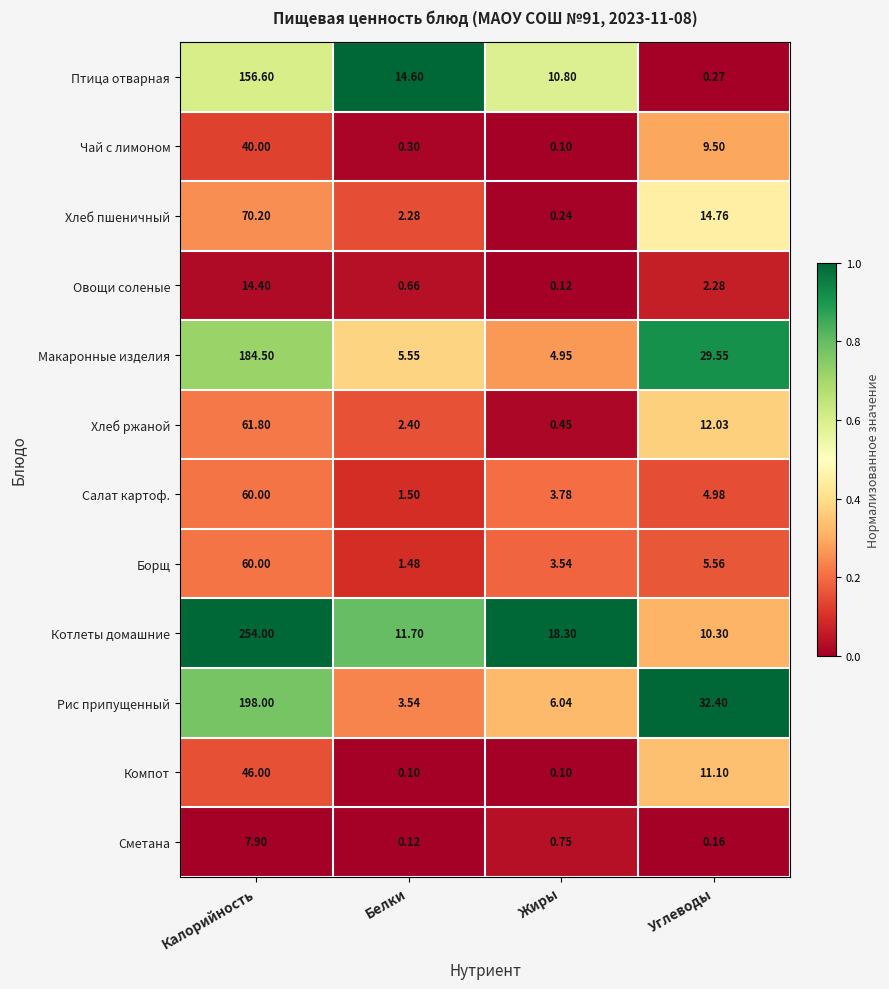

What is the difference between the highest and lowest values at Жиры?

18.2